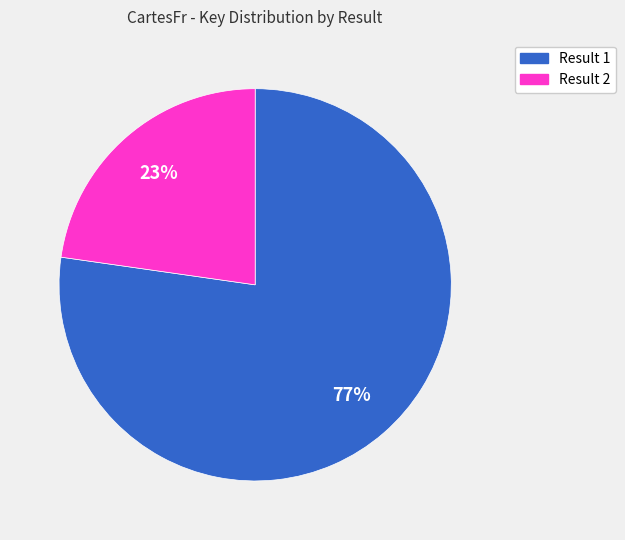

To the nearest percent, what is the average slice percentage?

50%